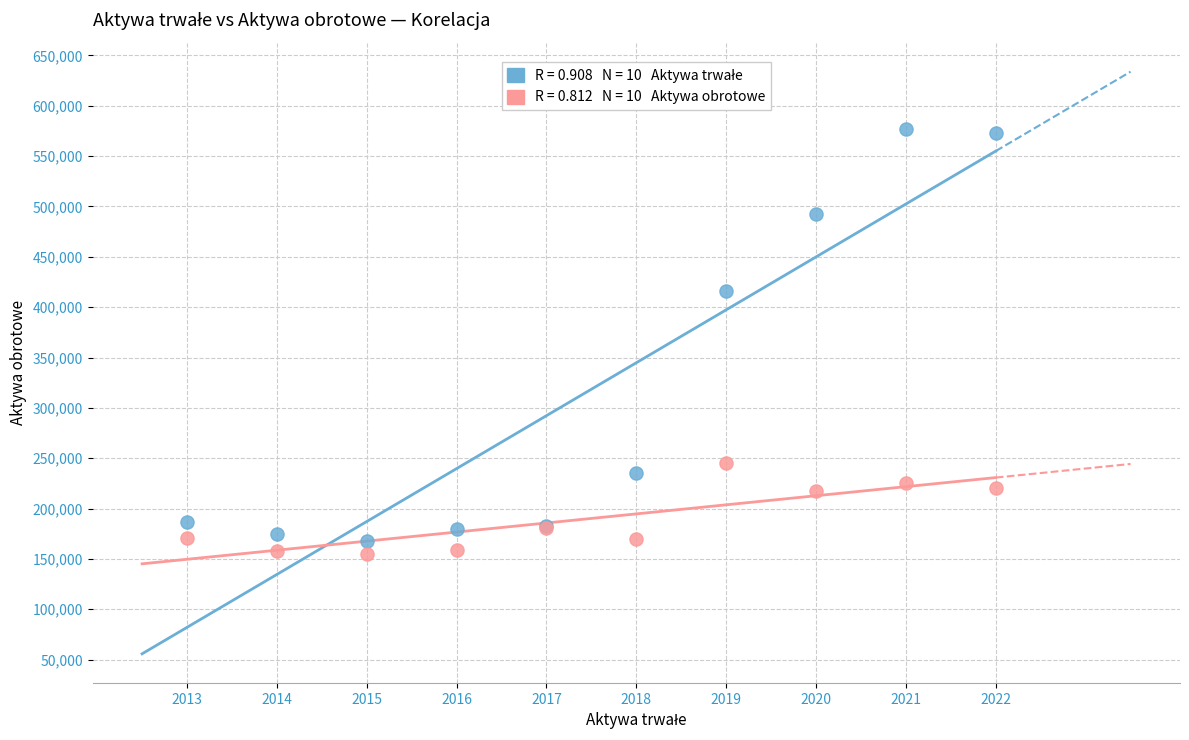

Across all series, what Y value is closest to 366256?

415721